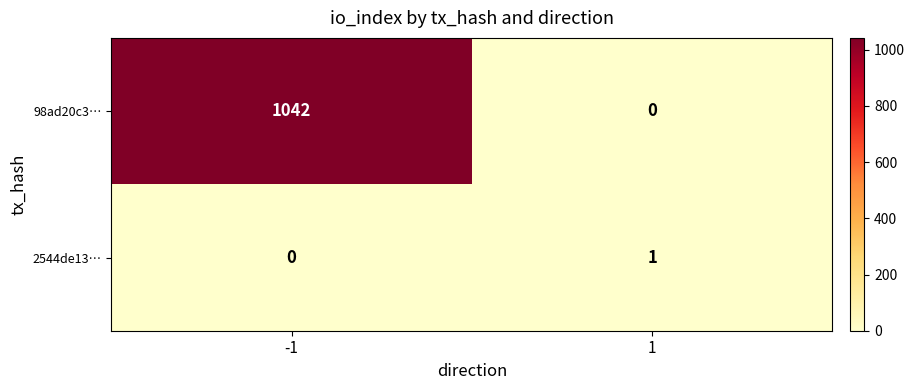

Reading left to right, transcribe all the data shown in this chart.

98ad20c3…: -1=1042	1=0
2544de13…: -1=0	1=1